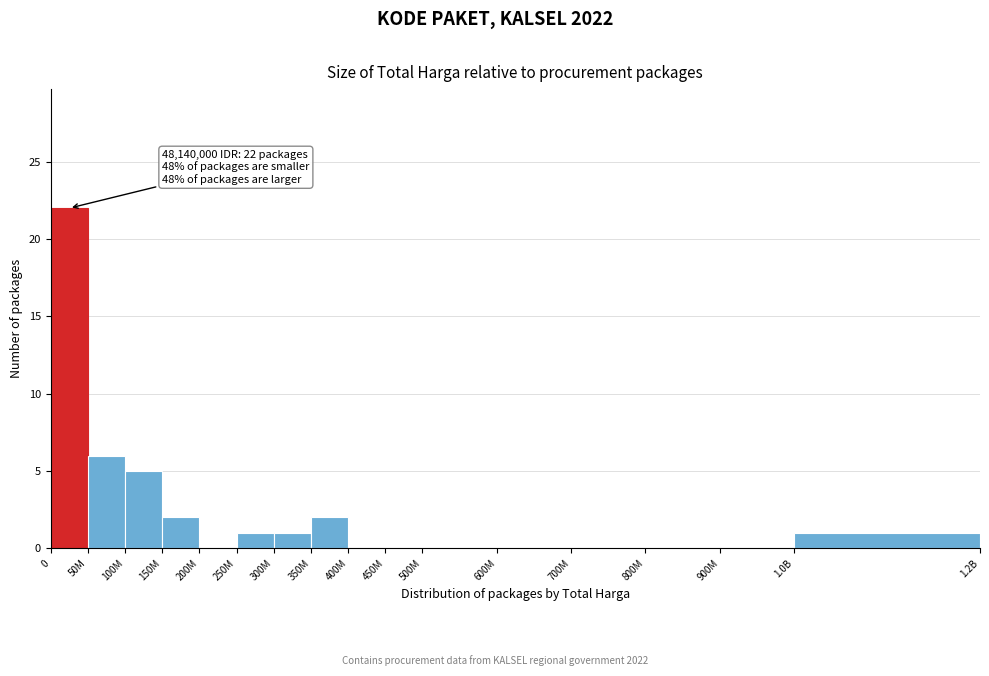

Reading left to right, list all the values displayed in this chart.

0=22	50M=6	100M=5	150M=2	200M=0	250M=1	300M=1	350M=2	400M=0	450M=0	500M=0	600M=0	700M=0	800M=0	900M=0	1.0B=1